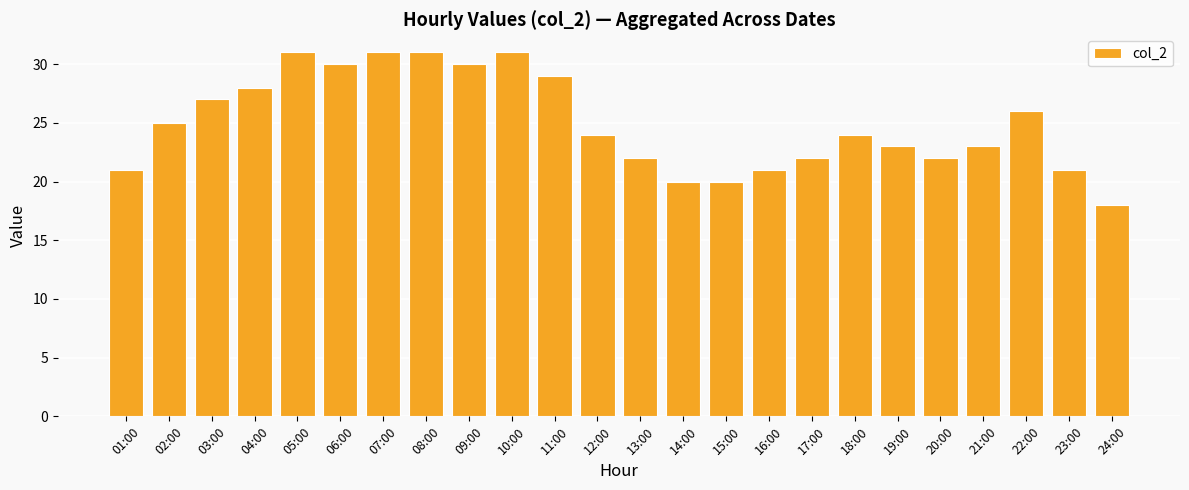

What is the label of the 22nd bar from the right?

03:00